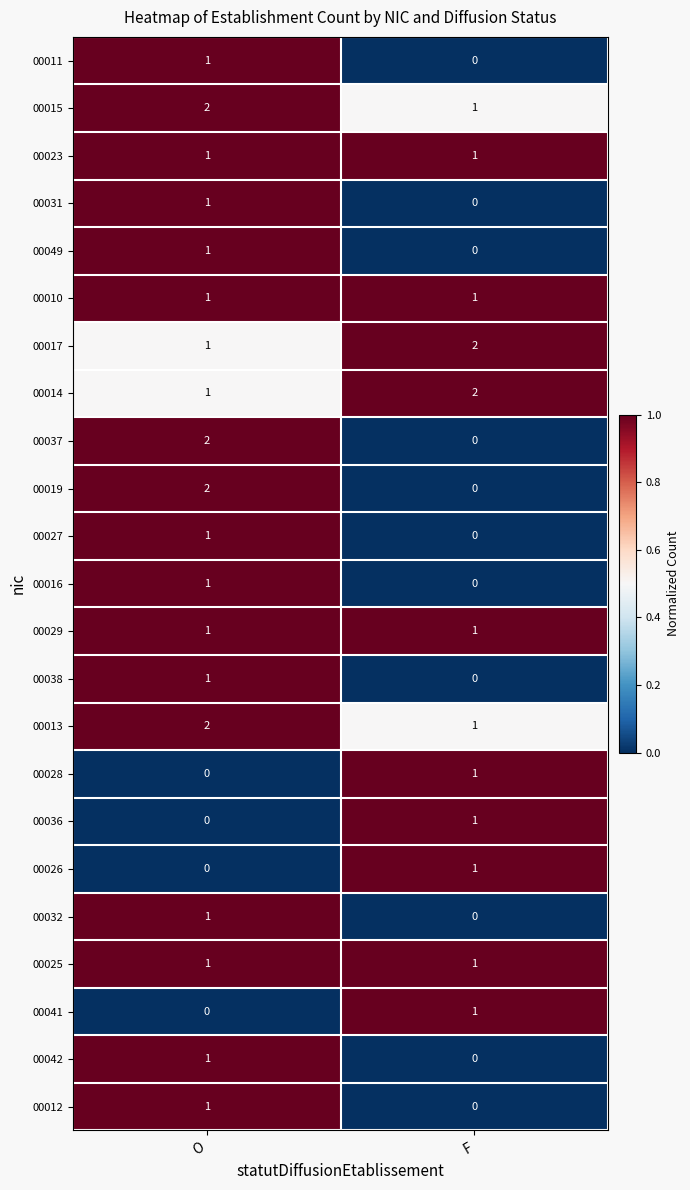

Rank the categories by 00017 value from highest to lowest.

F, O